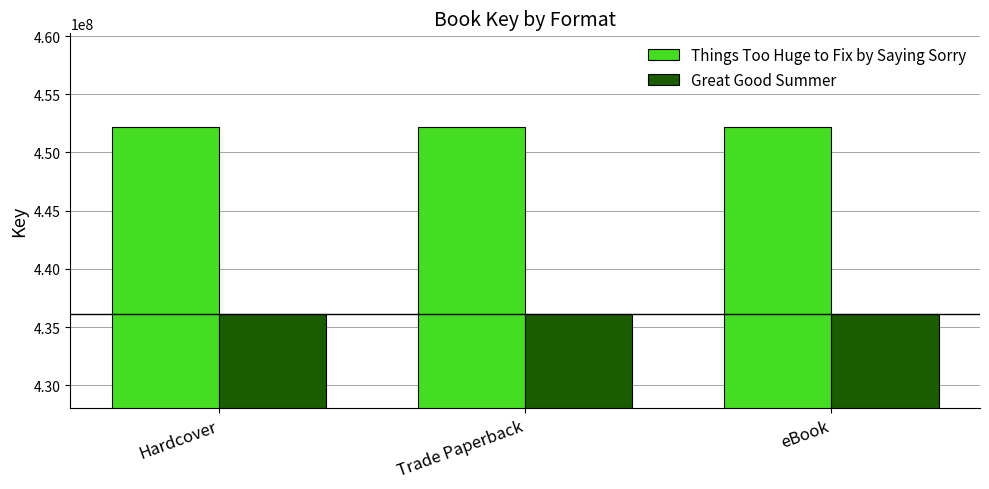

At how many categories does at least one series exceed 448539850?

3